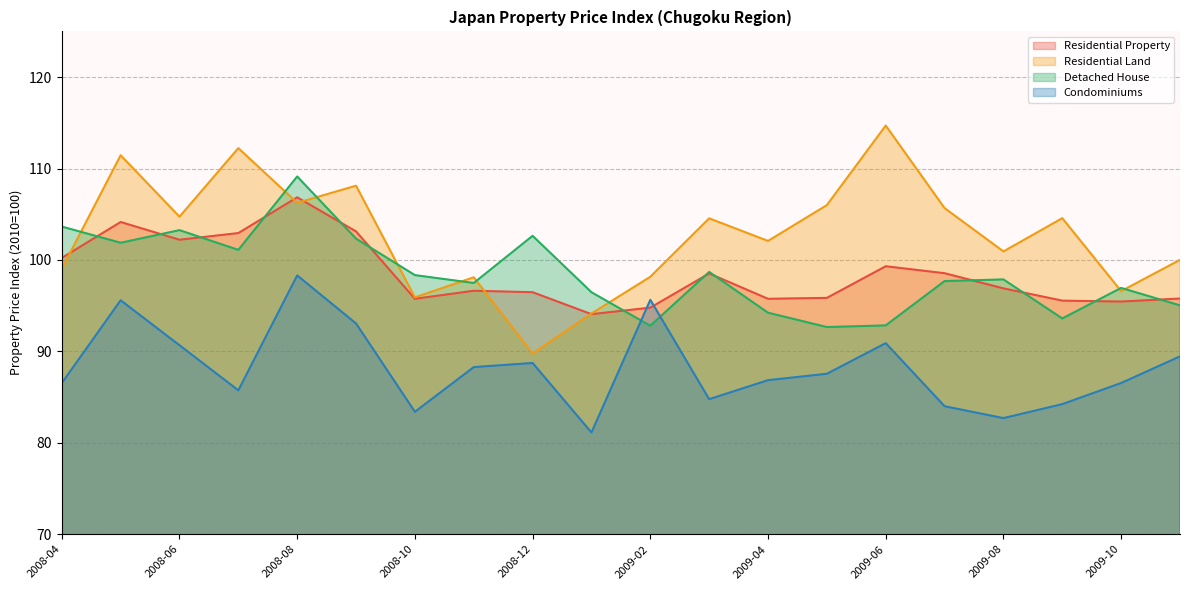

True or false: Residential Land has more than 1 points higher than both neighbors.

True